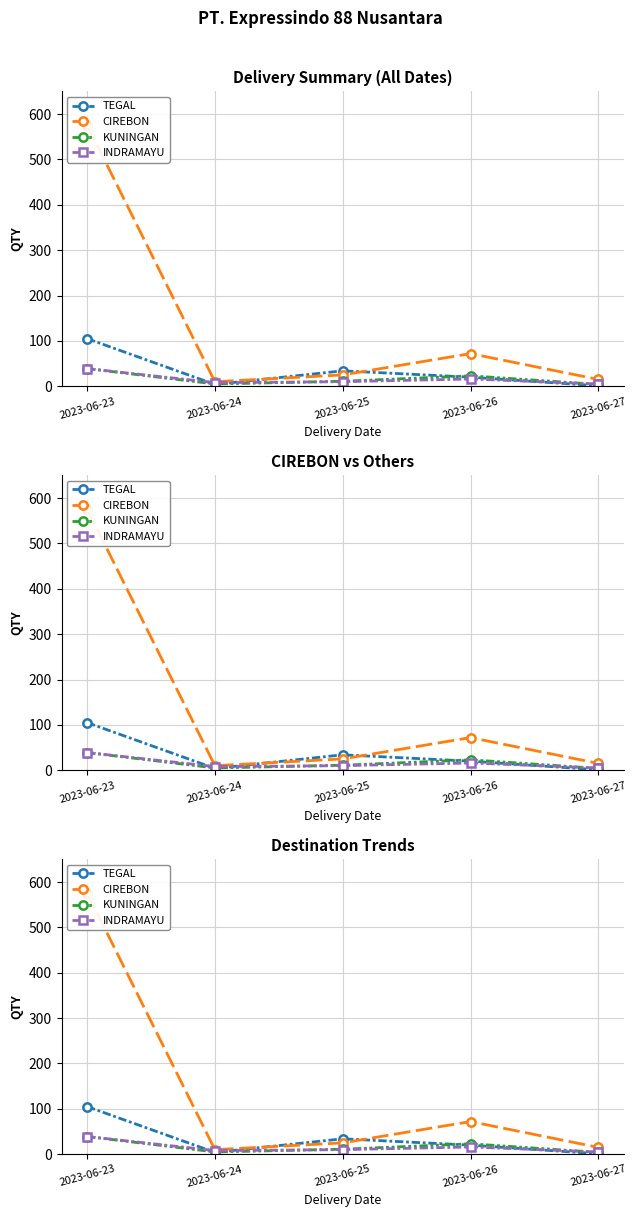

Is this an area chart (filled region under the line)?

No